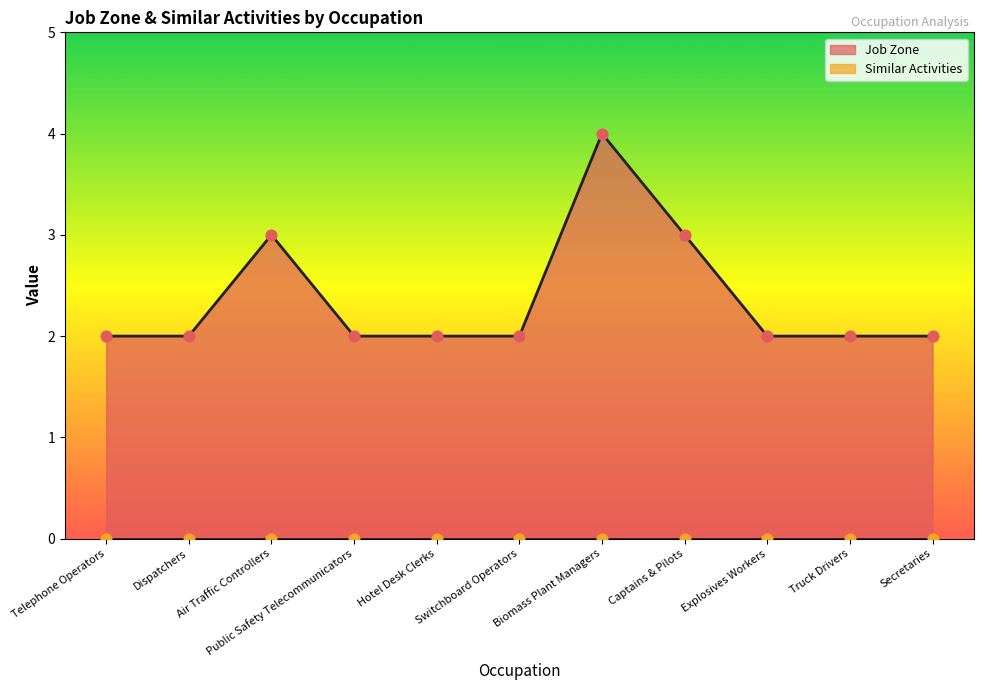

What is the ratio of the value at Air Traffic Controllers to the value at Secretaries?

1.5